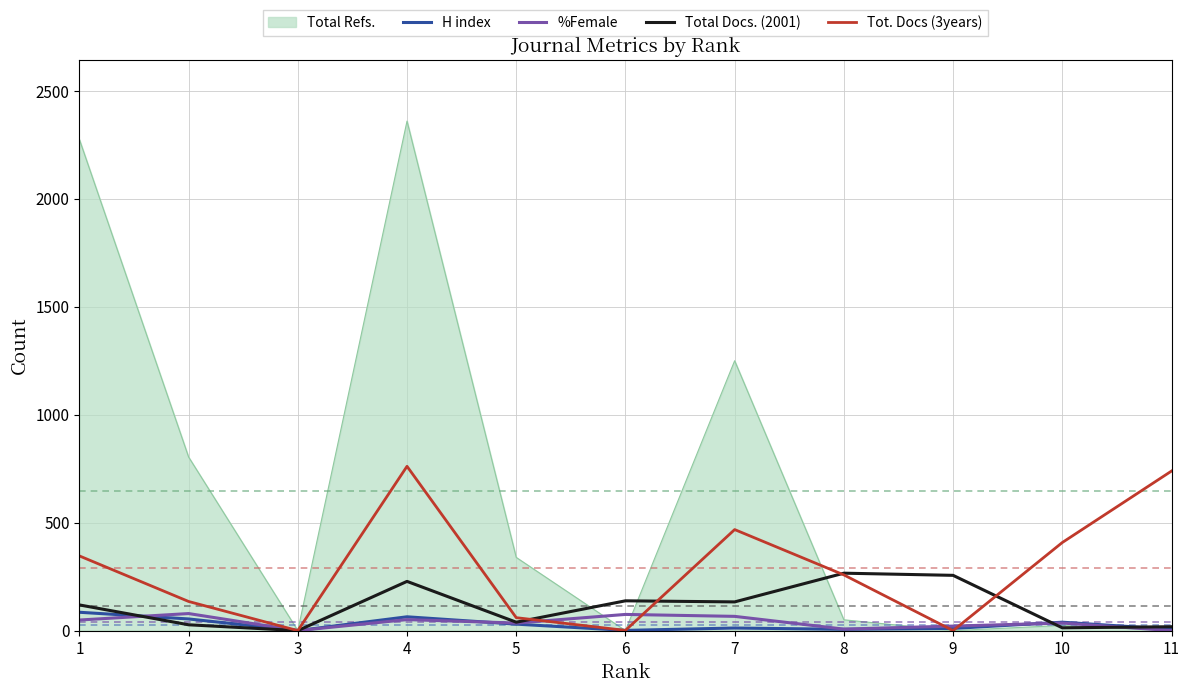

The value of H index at 1 is 85. True or false?

True